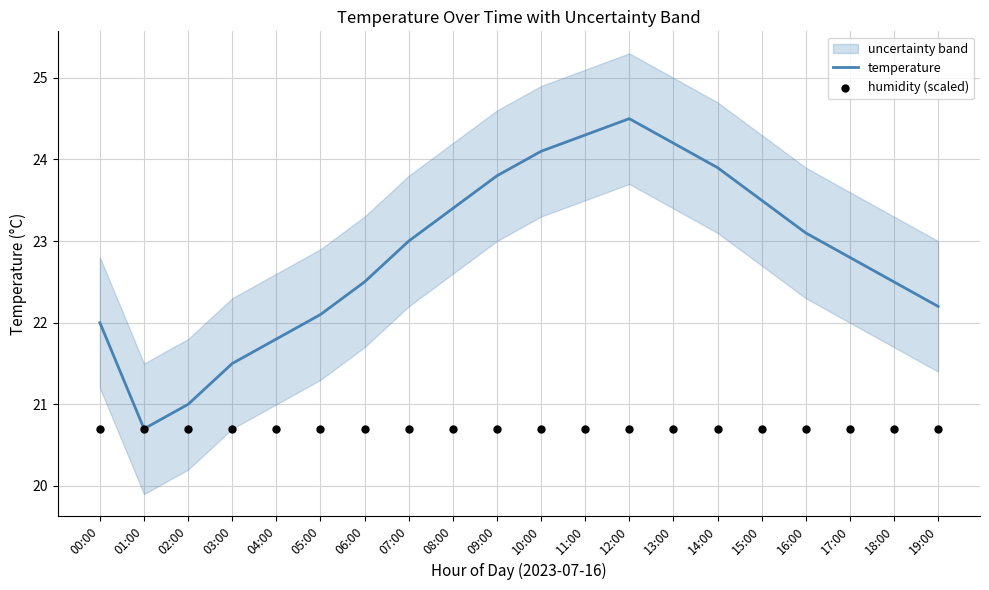

What is the maximum value for temperature?

24.5